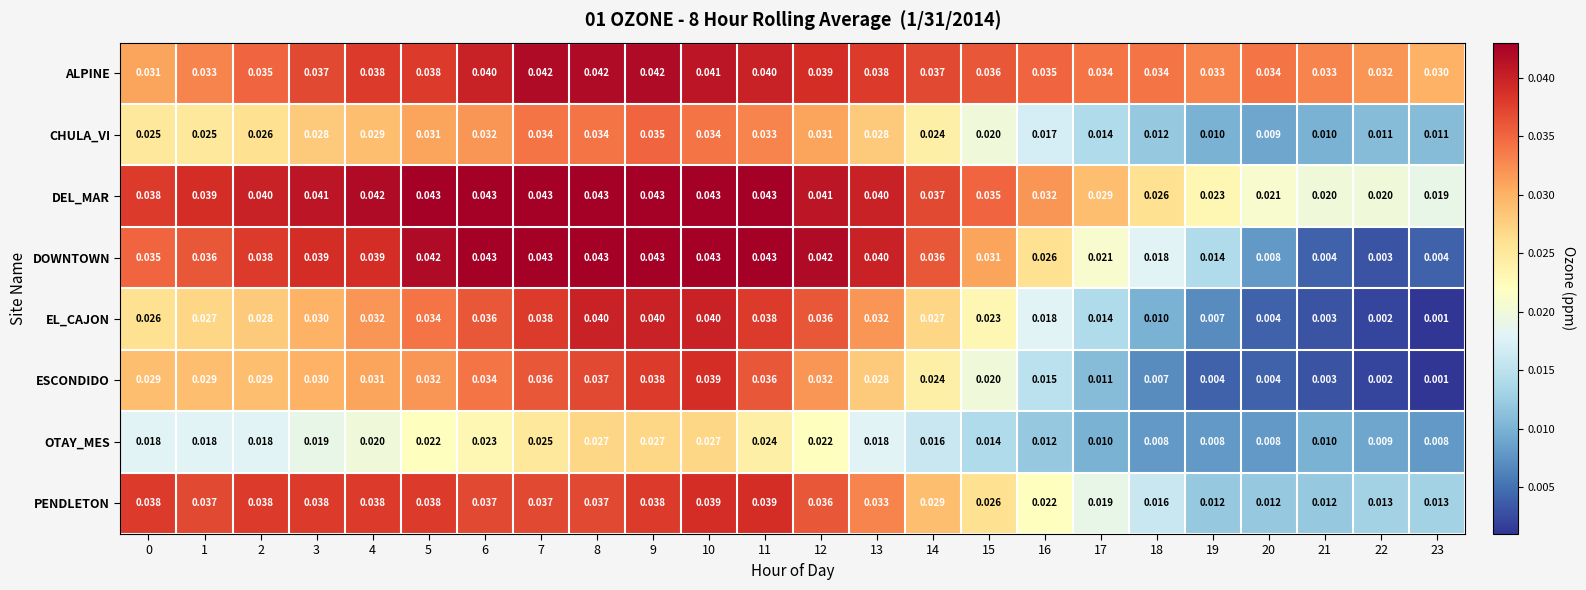

Which series changed the most between 15 and 19?

DOWNTOWN